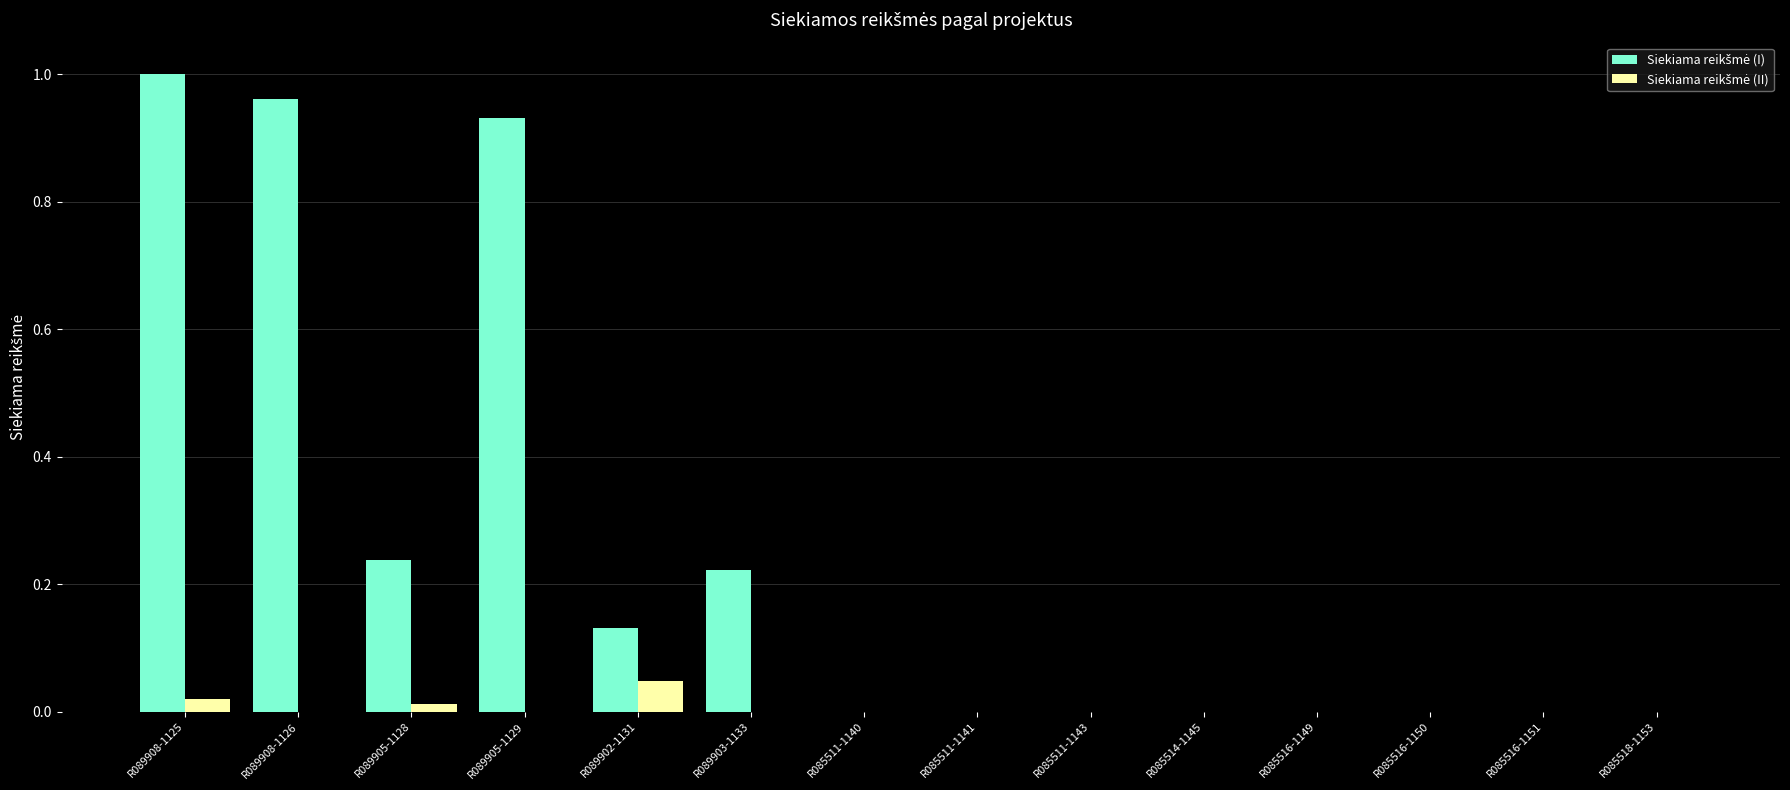

Count the number of categories in the chart.

14